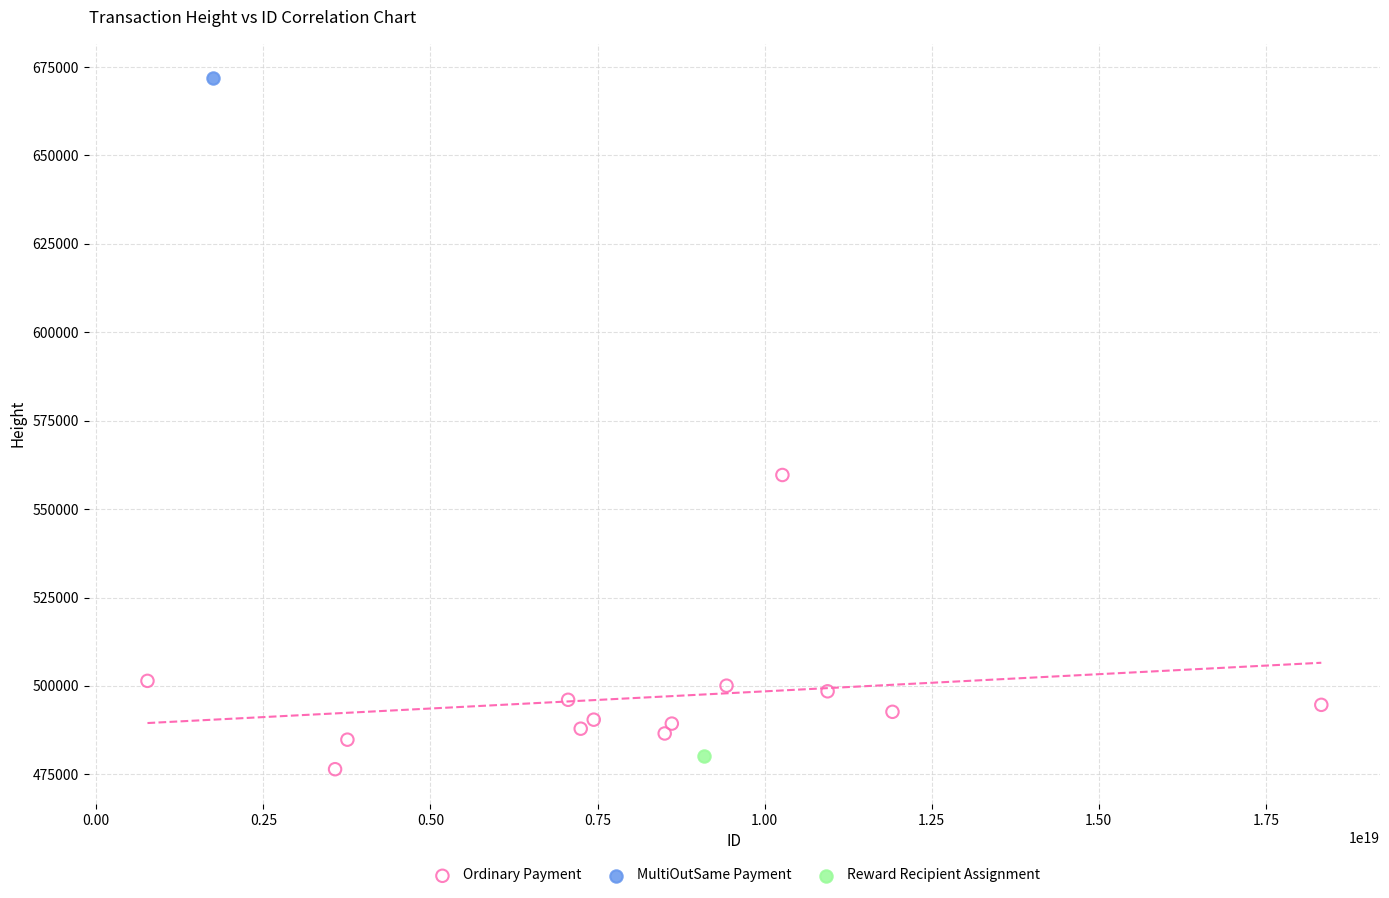

What are all the series names shown in the legend?

Ordinary Payment, MultiOutSame Payment, Reward Recipient Assignment